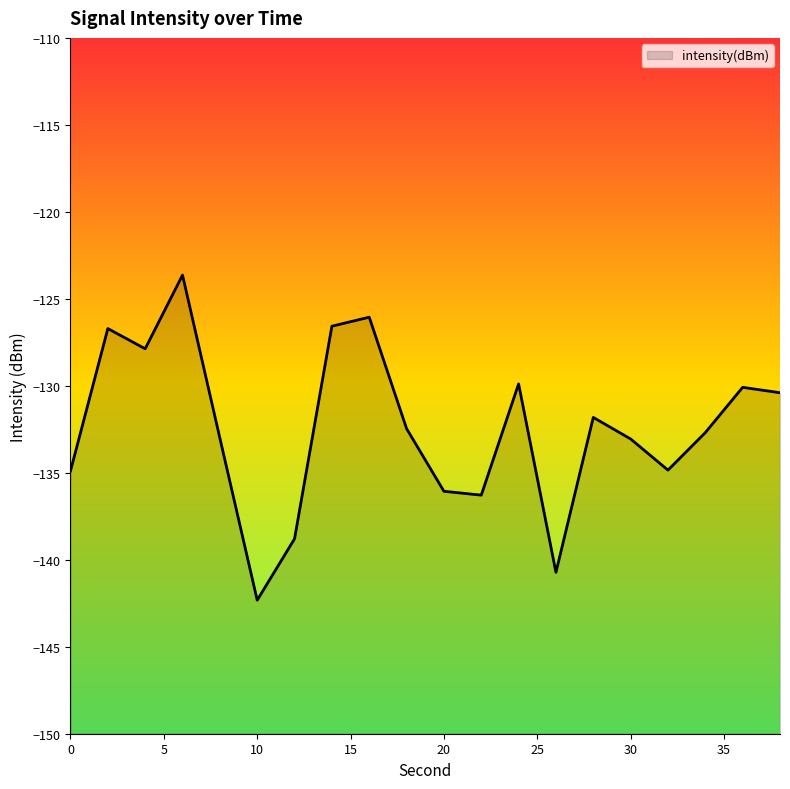

How many lines are shown in the chart?

1